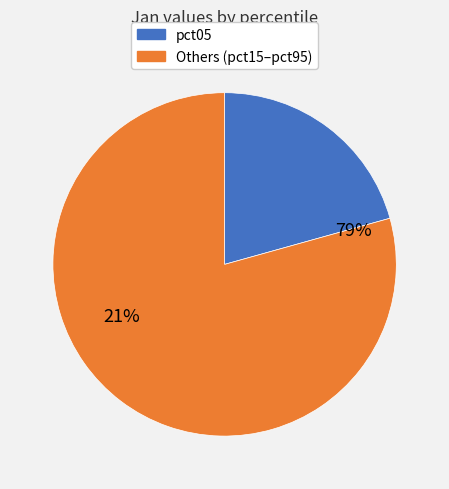

Which slice is the largest?

pct05